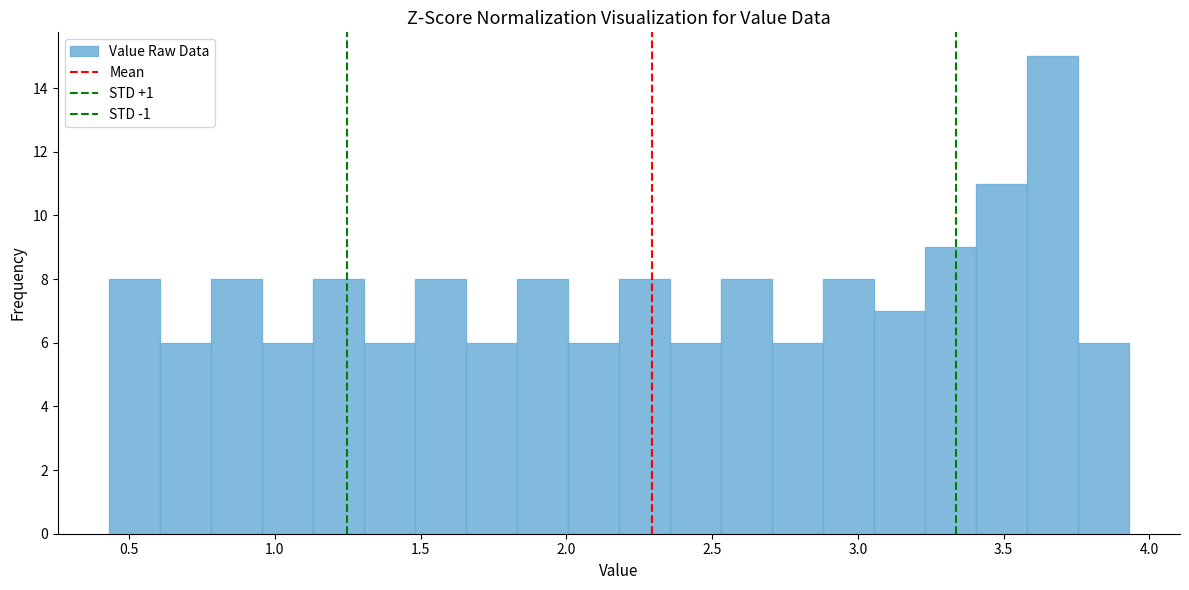

Around what value on the x-axis is the tallest bar? Give the approximate position of its centre, as read against the axis.

3.65